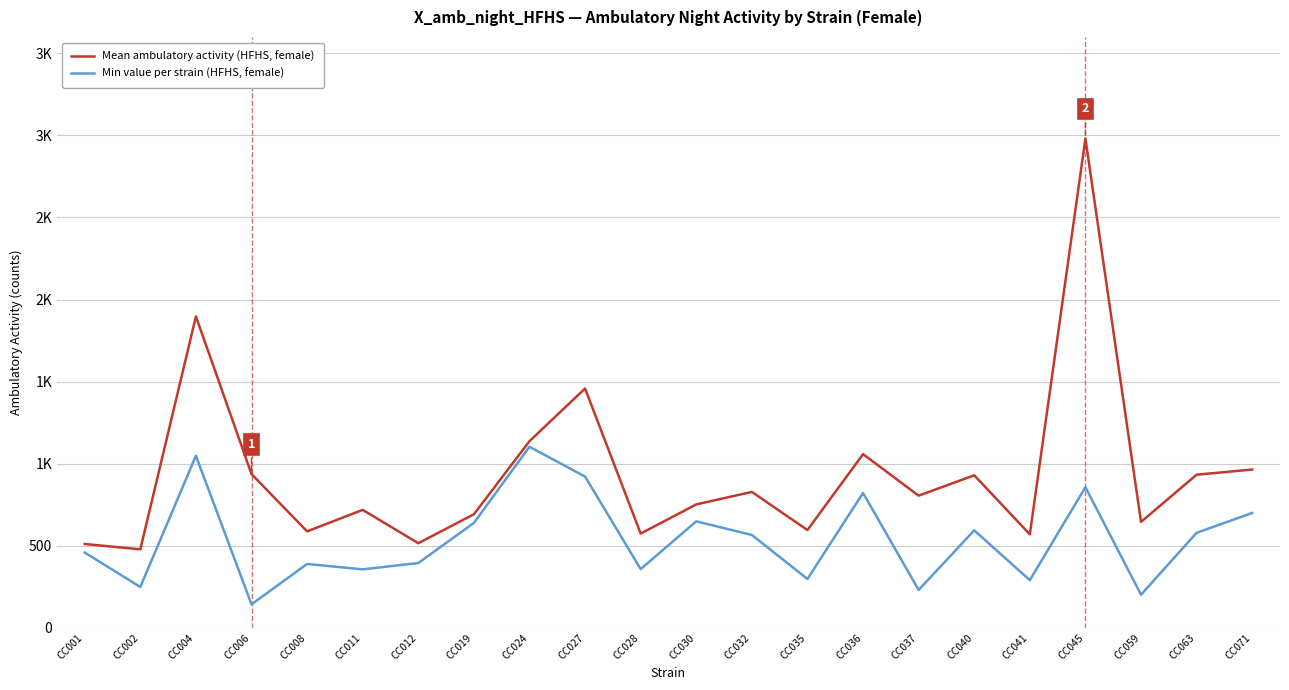

Is this an area chart (filled region under the line)?

No